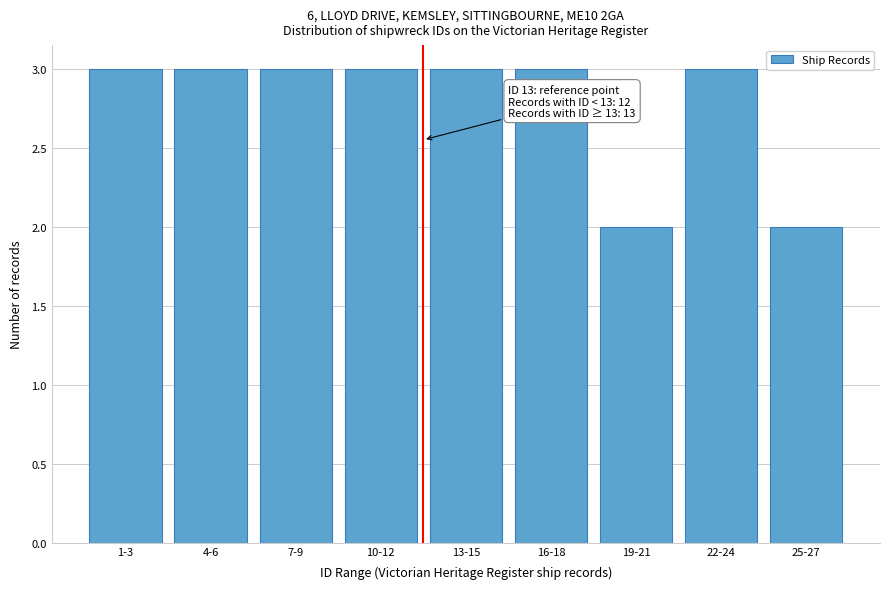

Reading left to right, transcribe all the data shown in this chart.

3	3	3	3	3	3	2	3	2